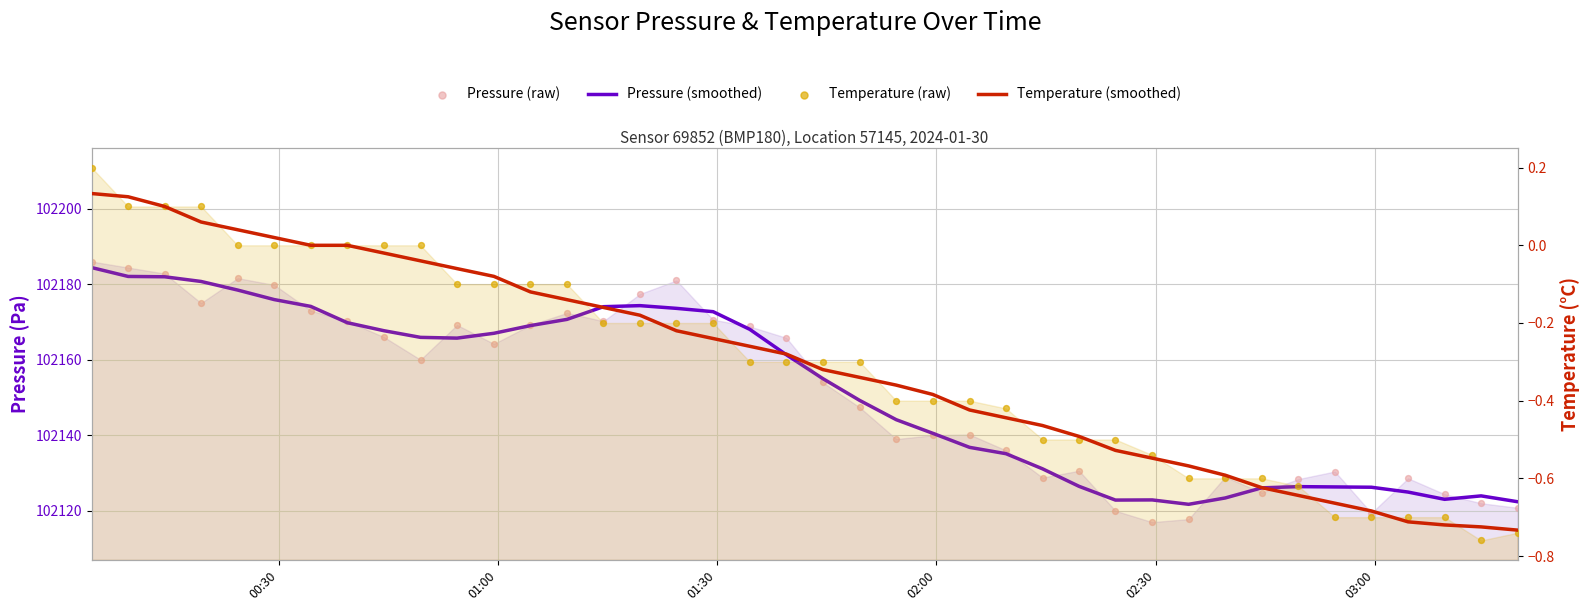

Which series has the largest Y range (max minus min)?

Pressure (raw)